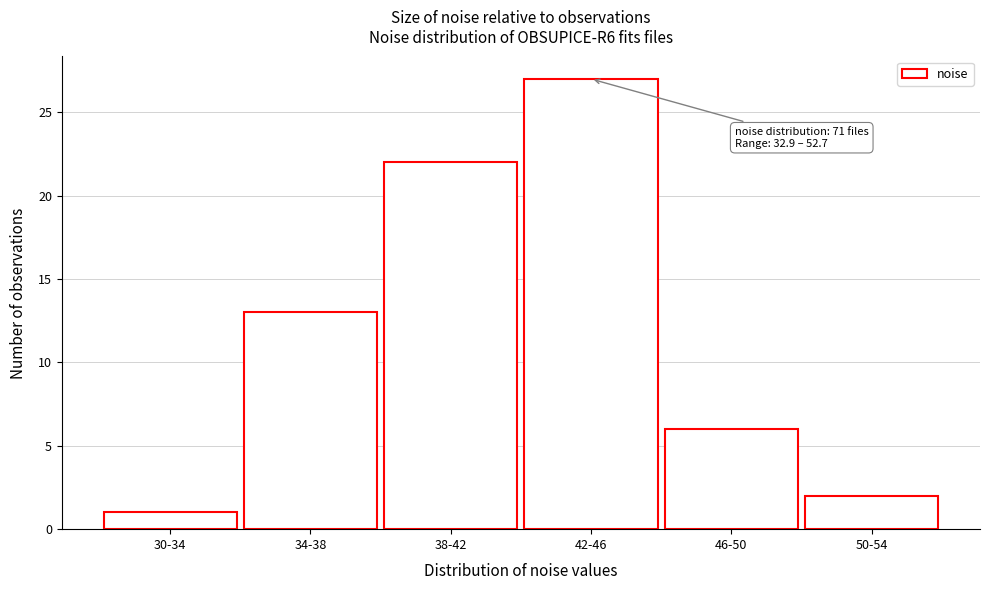

Reading left to right, transcribe all the data shown in this chart.

30-34=1	34-38=13	38-42=22	42-46=27	46-50=6	50-54=2